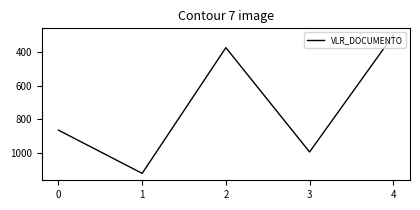

Rank the categories by value from highest to lowest.

1, 3, 0, 2, 4